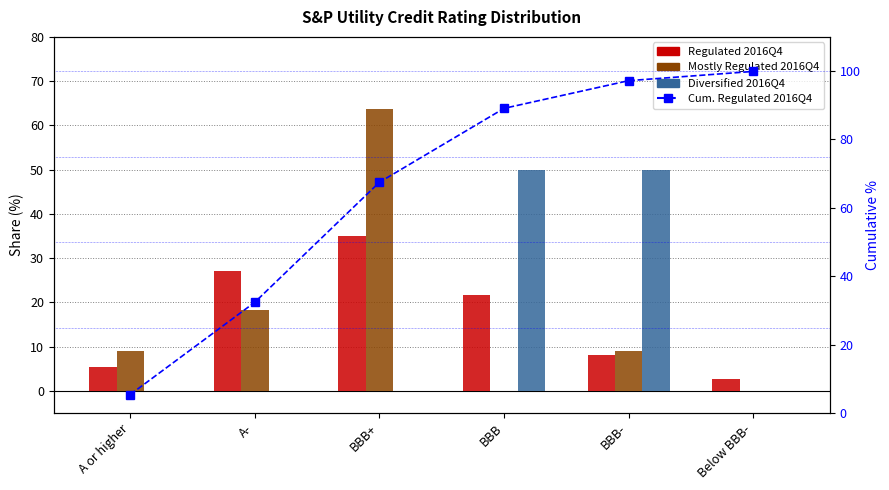

What is the difference between the maximum and minimum values in the Cum. Regulated series?

94.5